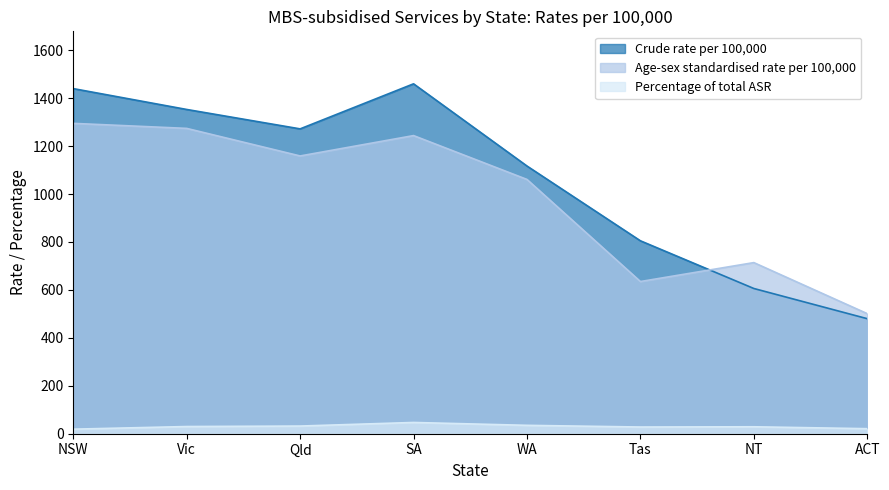

True or false: Percentage of total ASR and Age-sex standardised rate per 100,000 cross at least once.

False